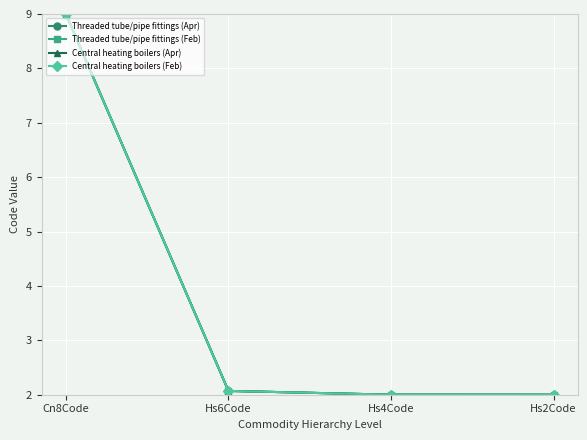

Does the chart have visible grid lines?

Yes